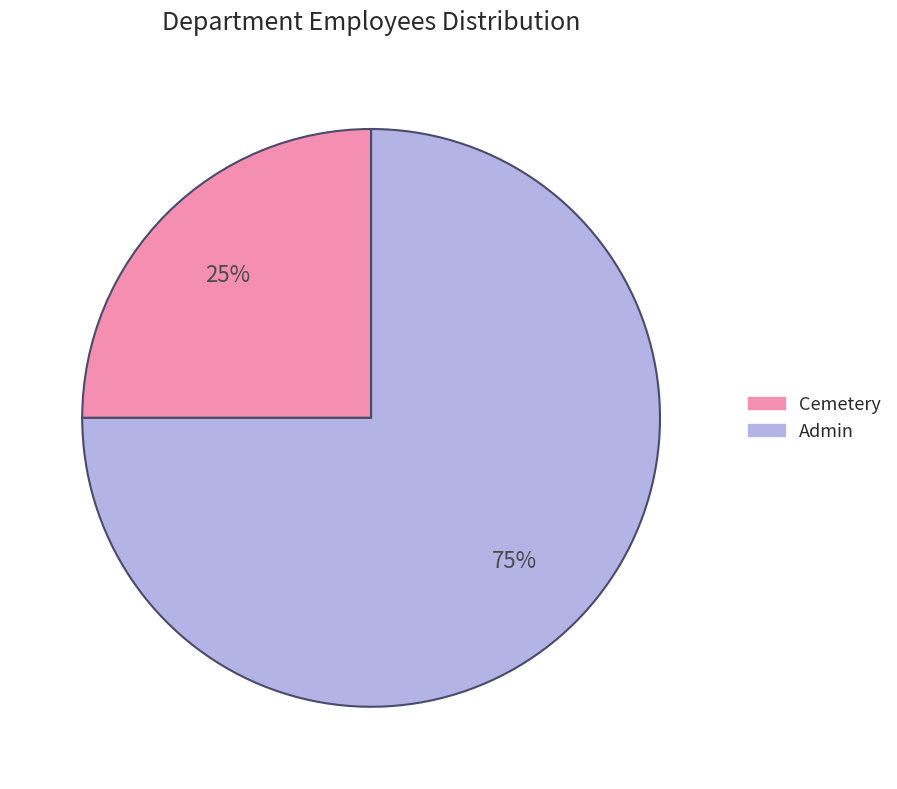

Count the number of slices in the pie.

2